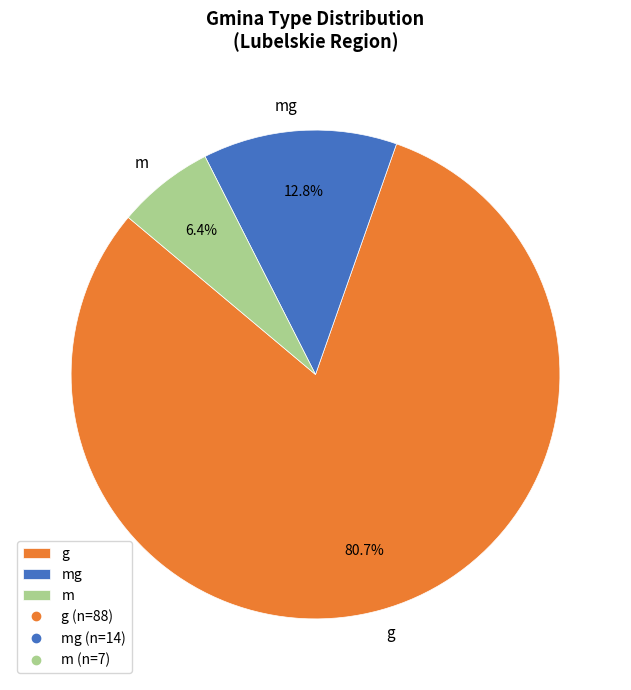

What is the ratio of the value at g to the value at m?

12.6